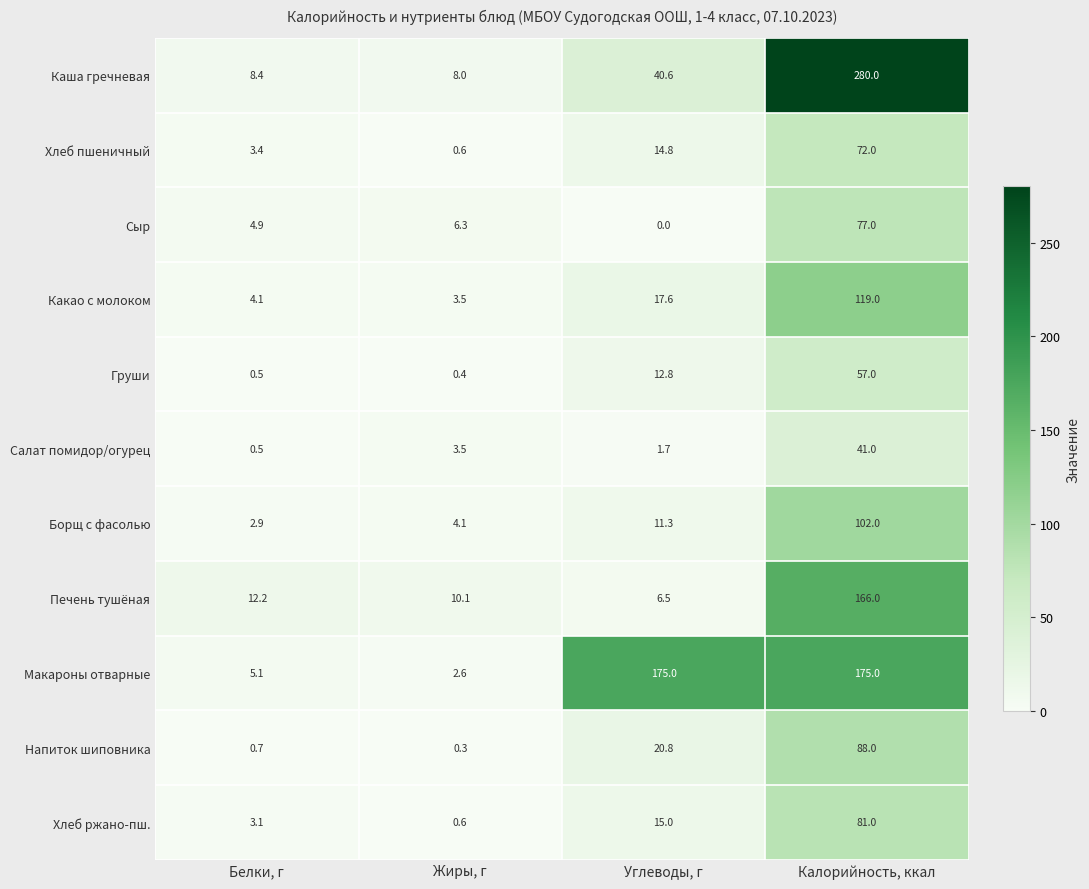

How many categories are shown in the chart?

4